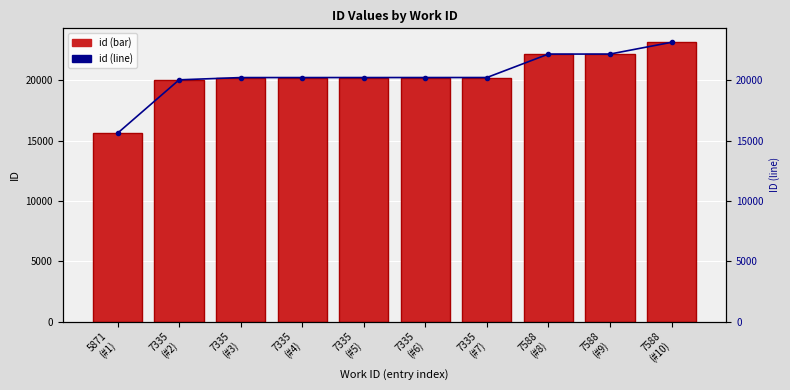

Reading left to right, extract all data points from this chart.

id: 15611	20034	20221	20222	20223	20224	20225	22168	22169	23144
id (line): 15611	20034	20221	20222	20223	20224	20225	22168	22169	23144